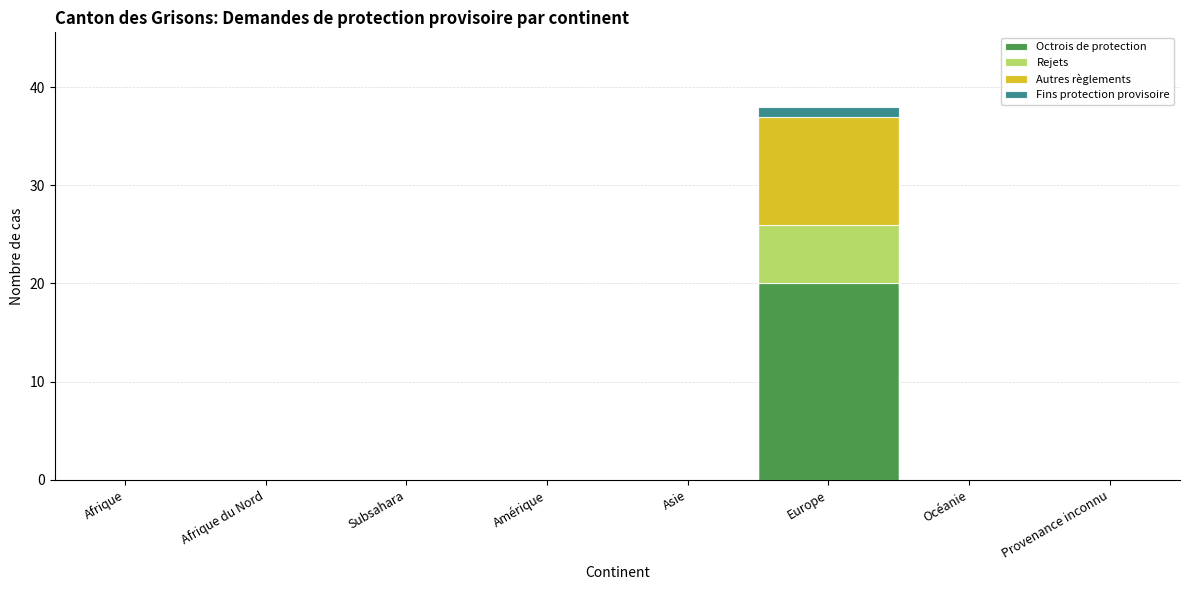

True or false: Octrois de protection has a value of -13 at Asie.

False